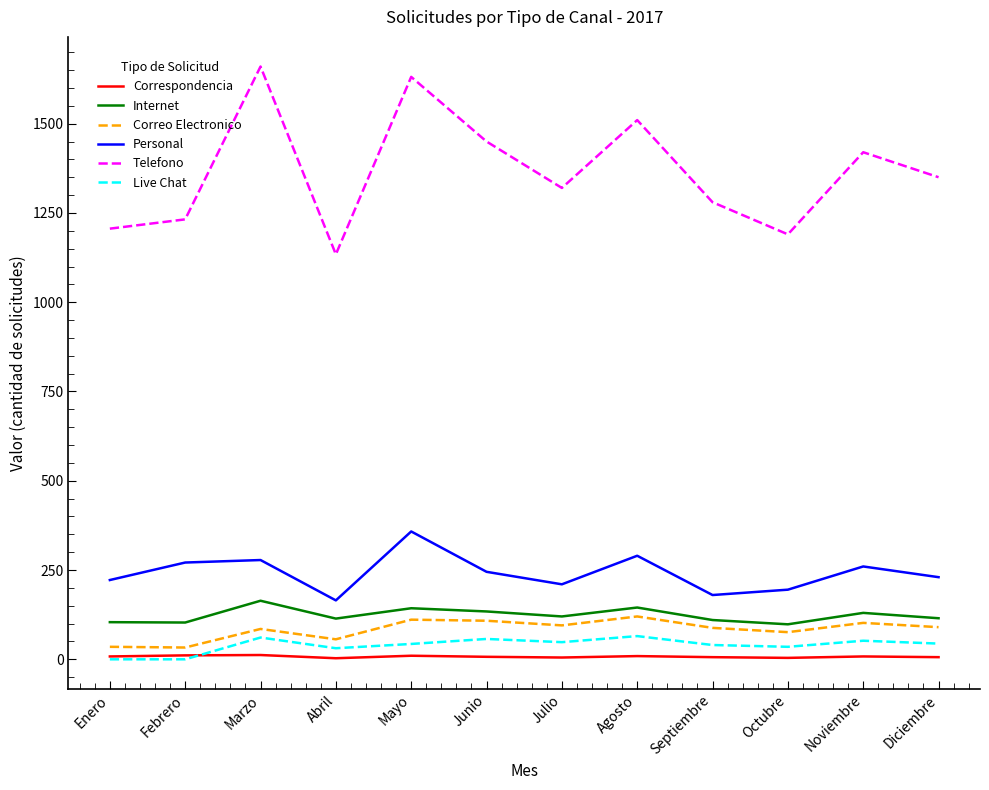

Which series has the largest range (max minus min)?

Telefono